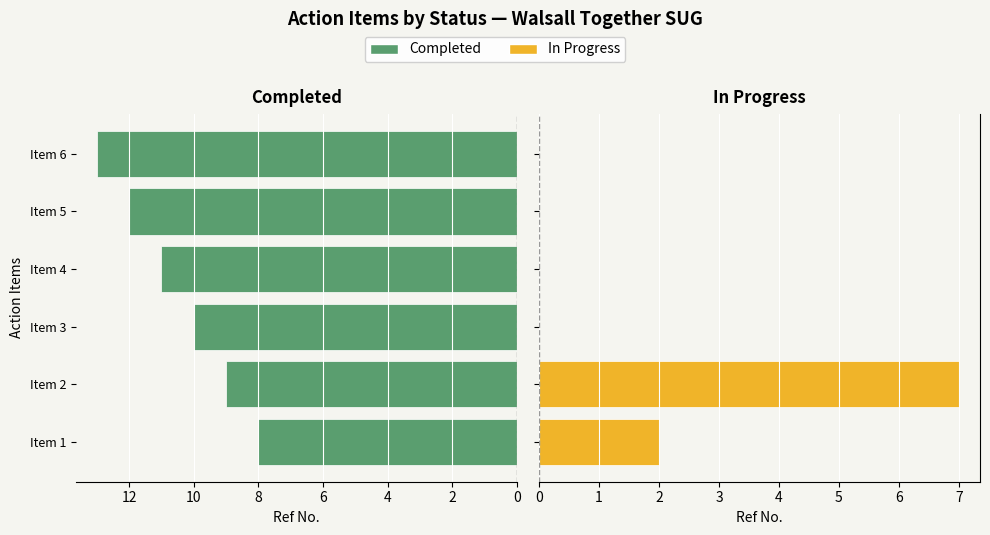

What is the average value of the Completed series?

10